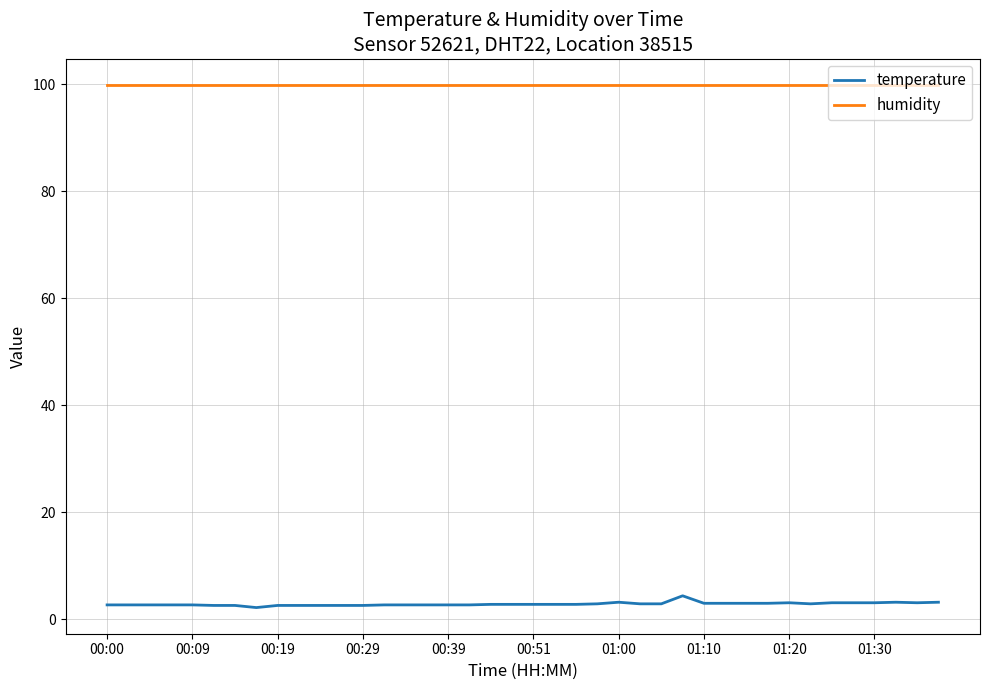

True or false: temperature and humidity cross at least once.

False